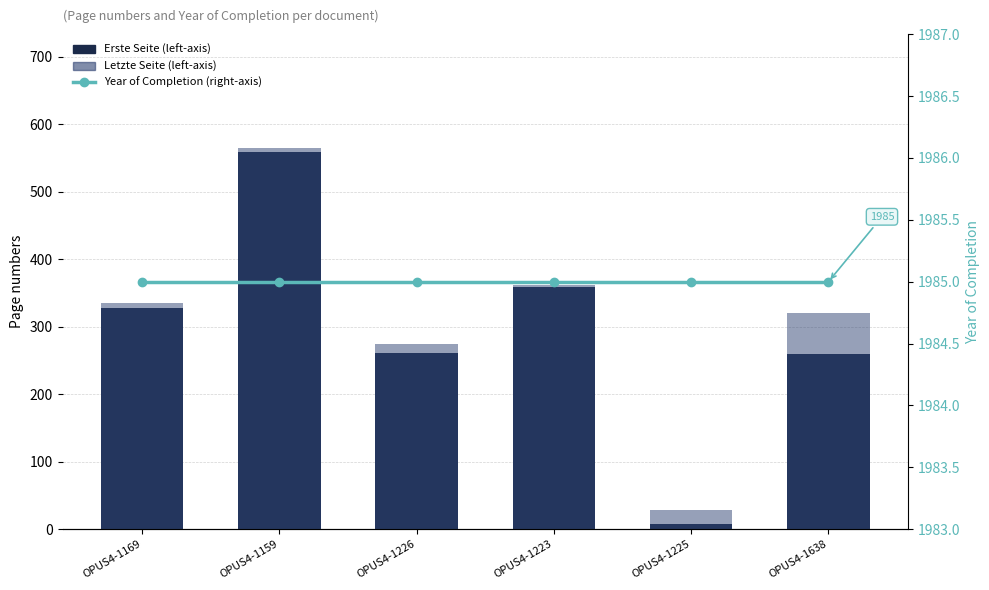

Reading left to right, transcribe all the data shown in this chart.

Erste Seite (left-axis): 327	559	261	358	7	260
Letzte Seite (left-axis): 335	564	274	362	28	320
Year of Completion (right-axis): 1985	1985	1985	1985	1985	1985